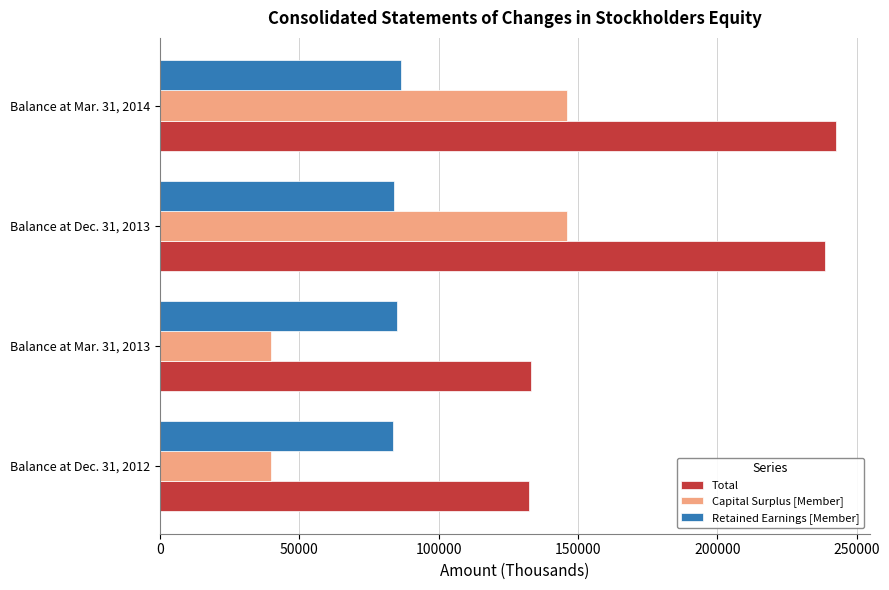

What is the minimum value for Capital Surplus [Member]?

40003